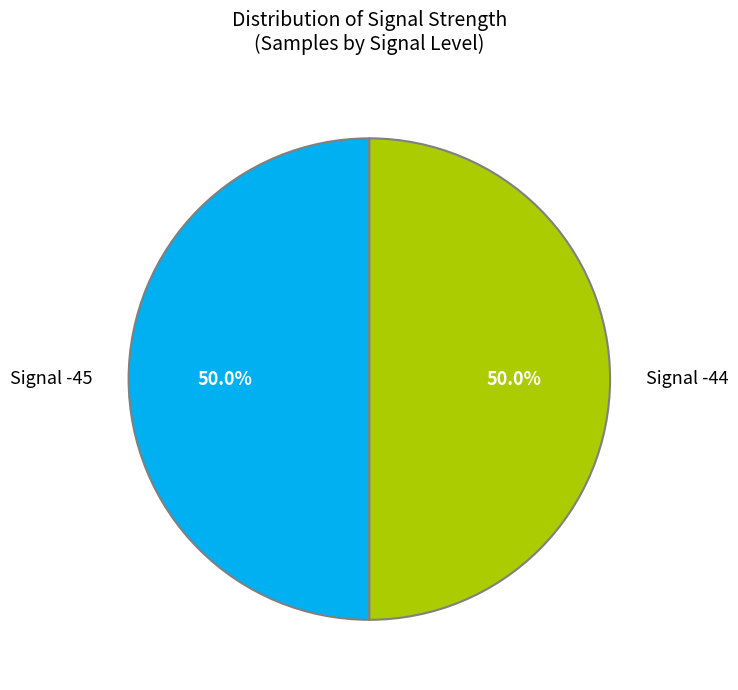

What is the ratio of the value at Signal -45 to the value at Signal -44?

1.0